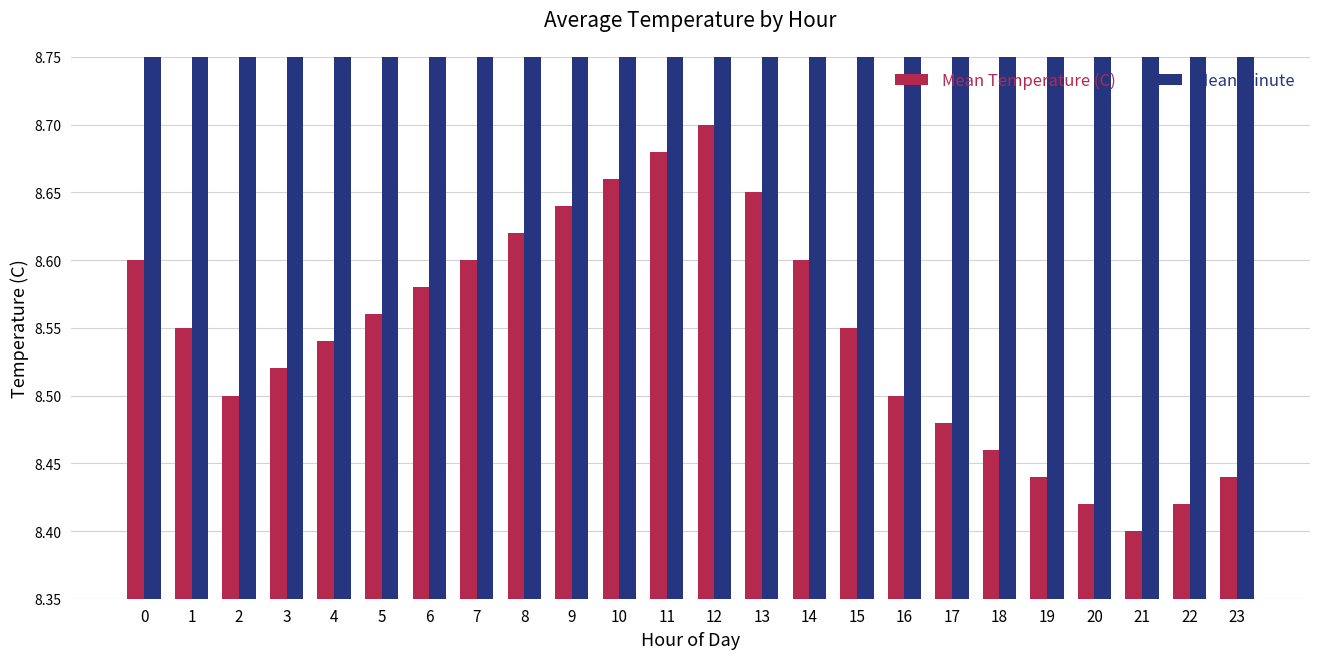

Reading left to right, extract all data points from this chart.

Mean Temperature (C): 8.6	8.6	8.5	8.5	8.5	8.6	8.6	8.6	8.6	8.6	8.7	8.7	8.7	8.7	8.6	8.6	8.5	8.5	8.5	8.4	8.4	8.4	8.4	8.4
Mean Minute: 29.5	29.5	29.5	29.5	29.5	29.5	29.5	29.5	29.5	29.5	29.5	29.5	29.5	29.5	29.5	29.5	29.5	29.5	29.5	29.5	29.5	29.5	29.5	29.5